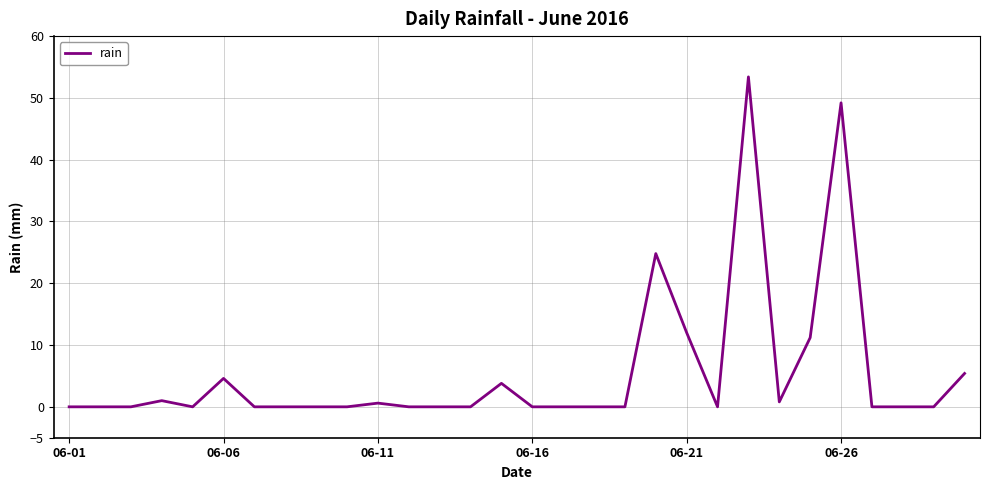

What is the greatest value displayed?

53.4